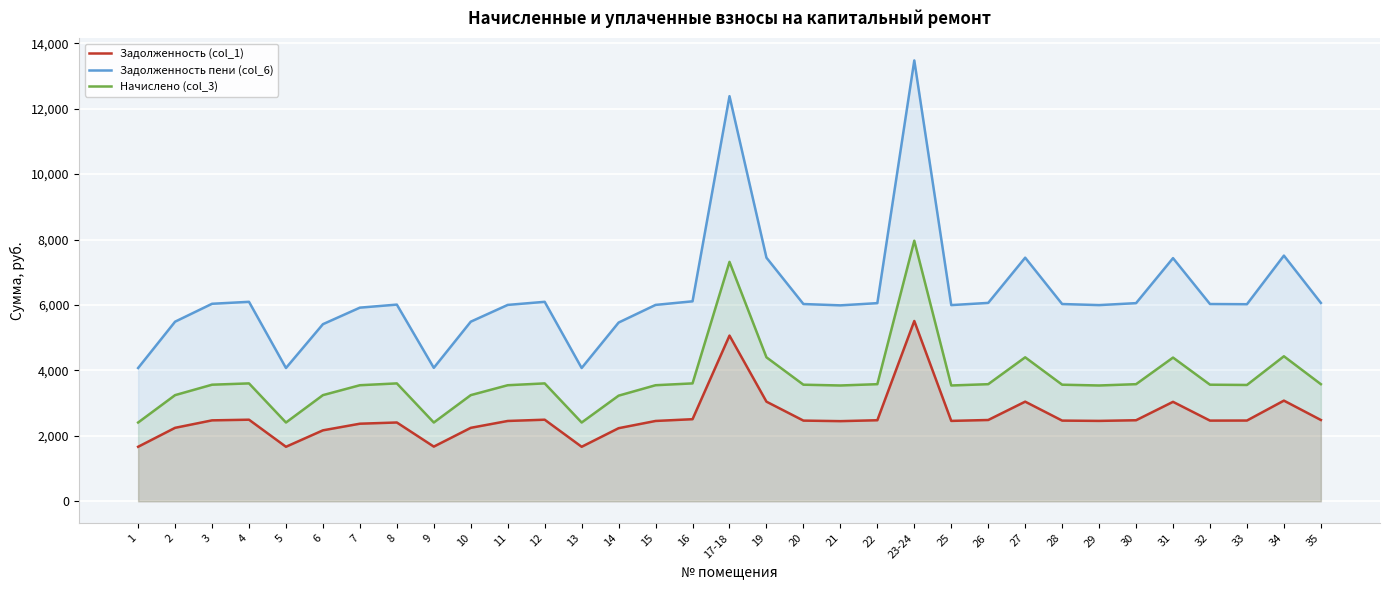

What is the average value of the Задолженность пени (col_6) series?

6316.2